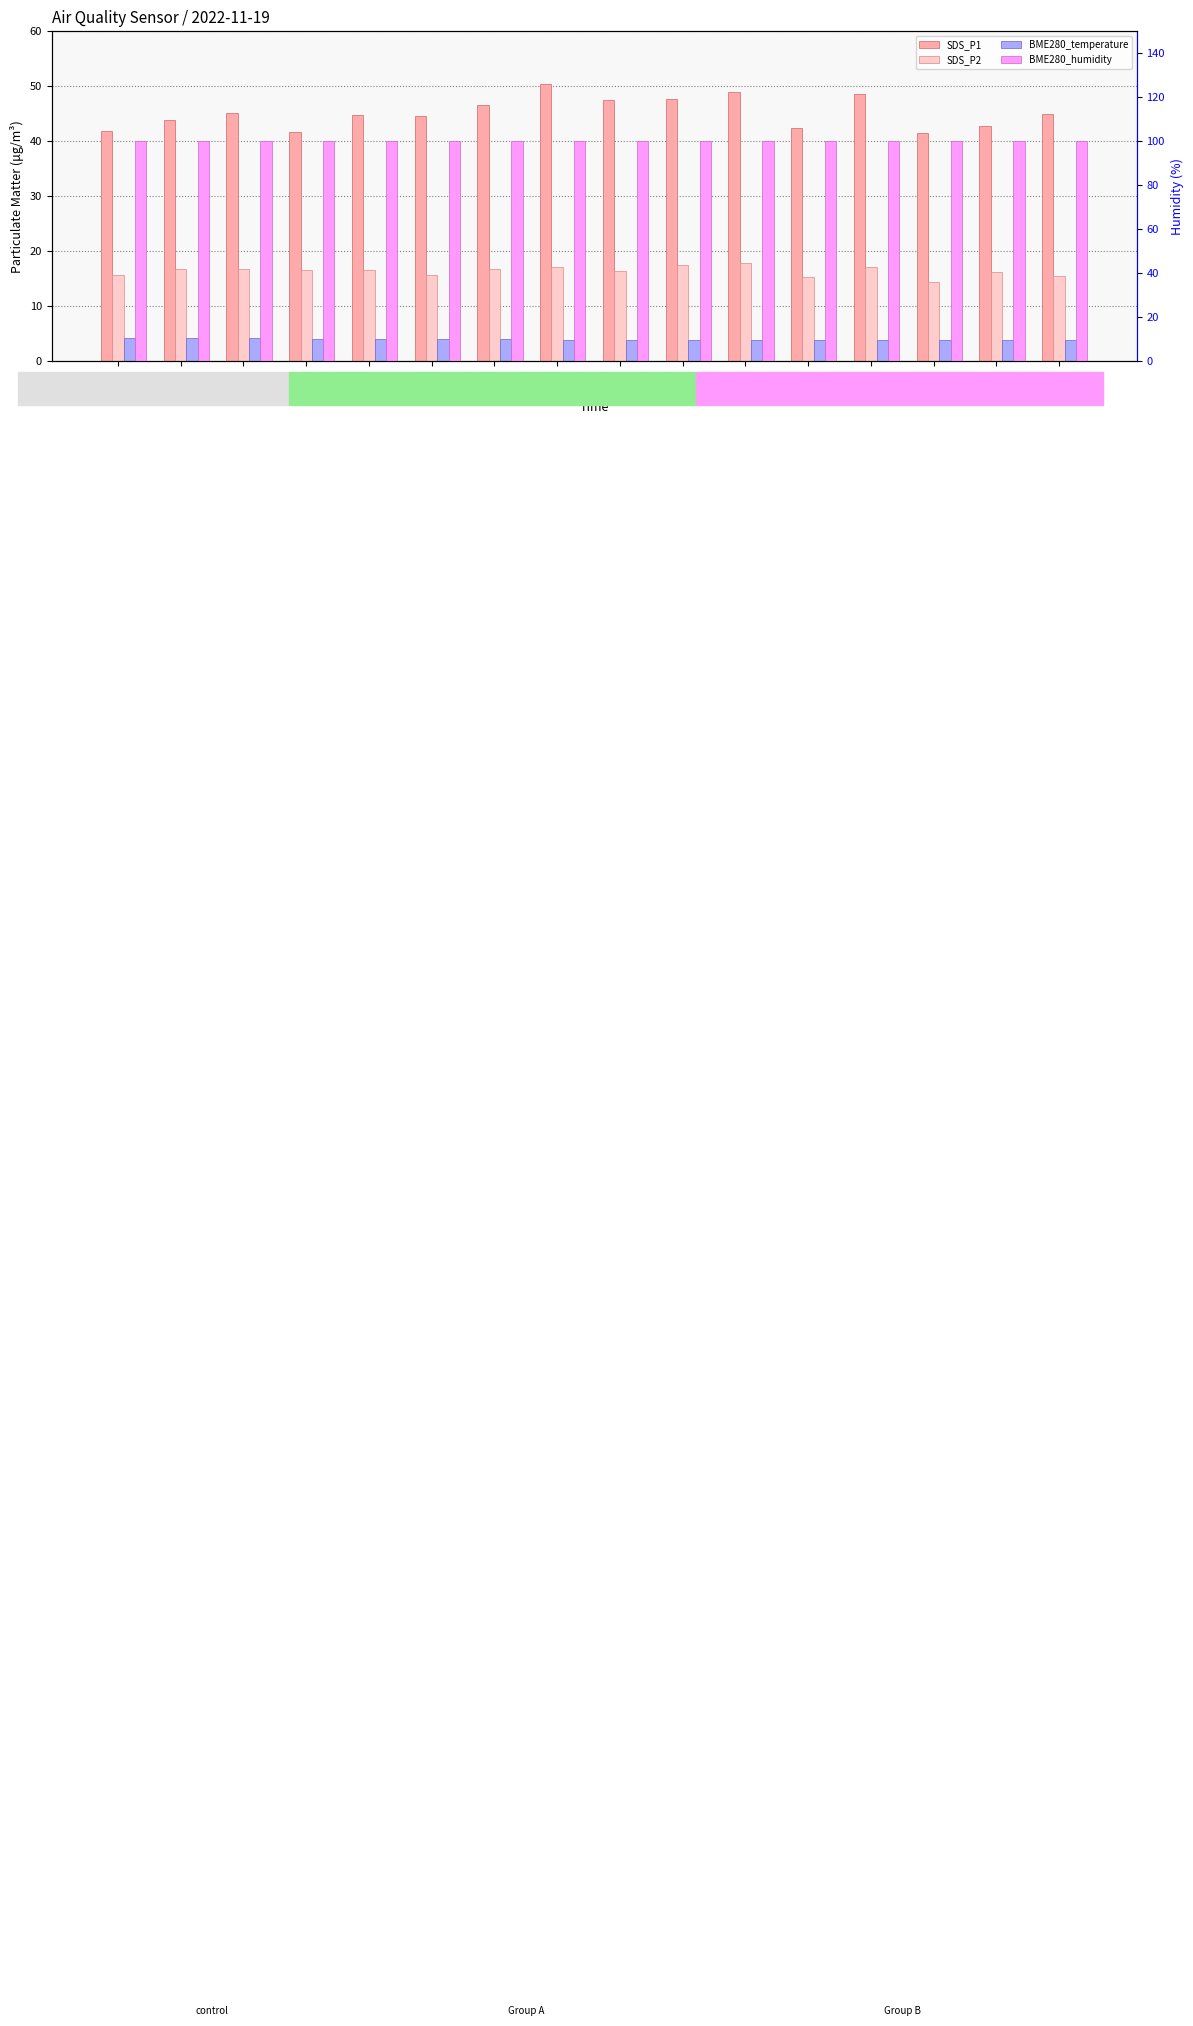

Which series has the largest total across all categories?

BME280_humidity